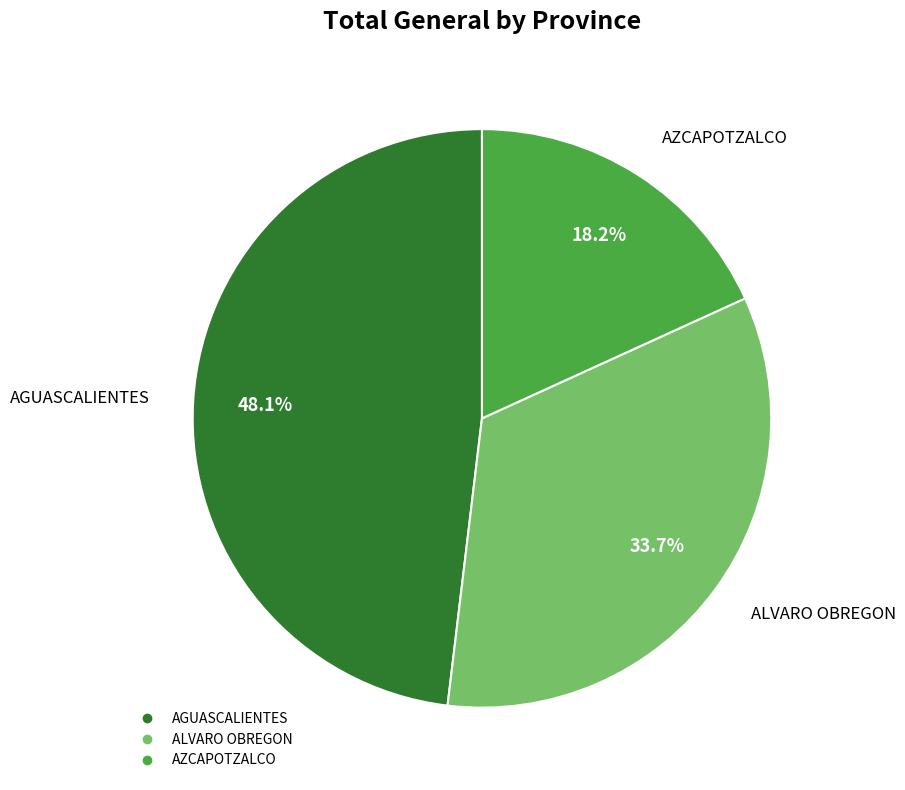

Does any single category account for the majority?

No